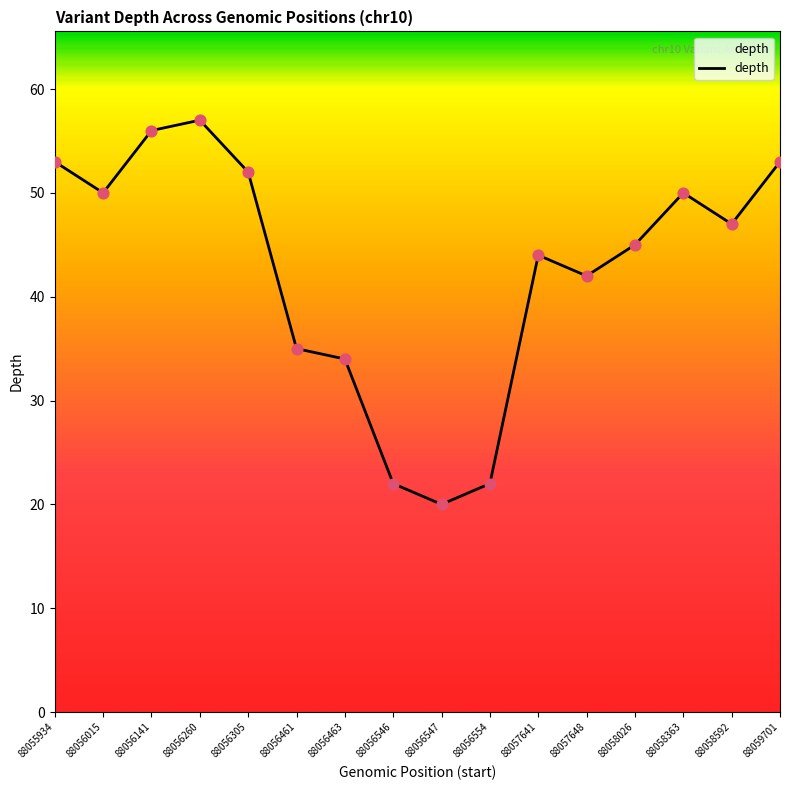

Approximately how many times larger is the value at 88056546 compared to 88057641?

0.5